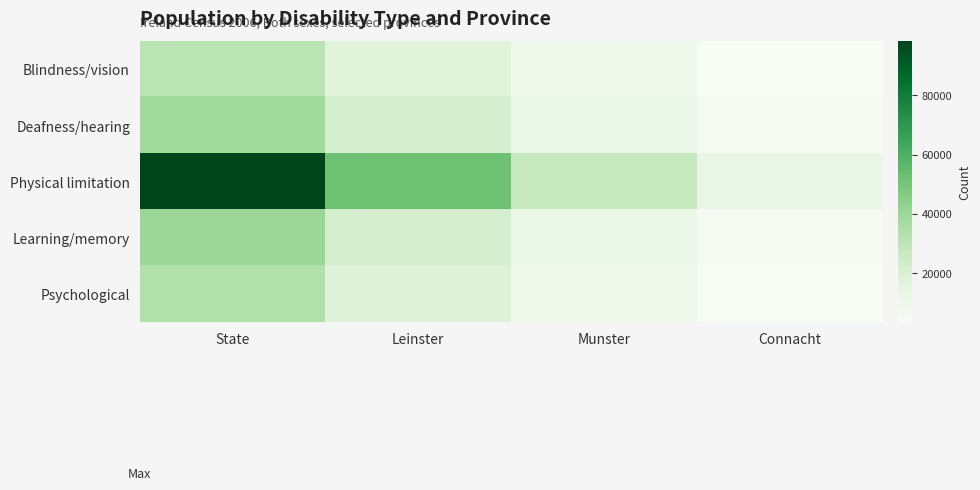

What is the spread (max minus min) of values at State?

67757